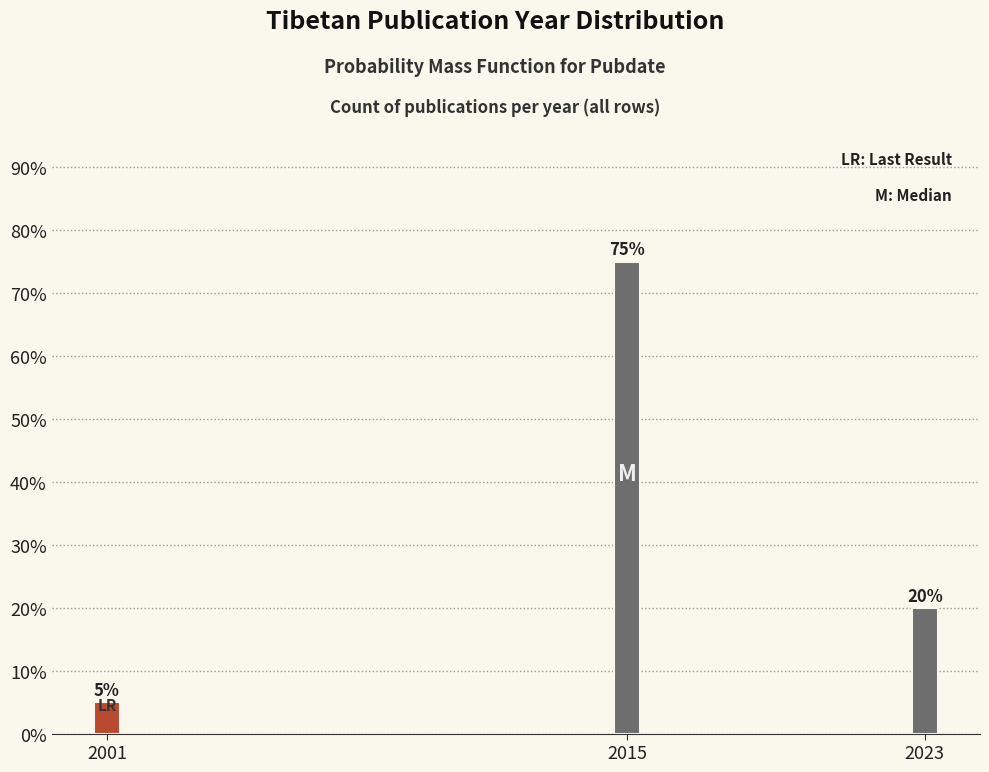

Reading left to right, what are all the values shown in this chart?

5	75	20